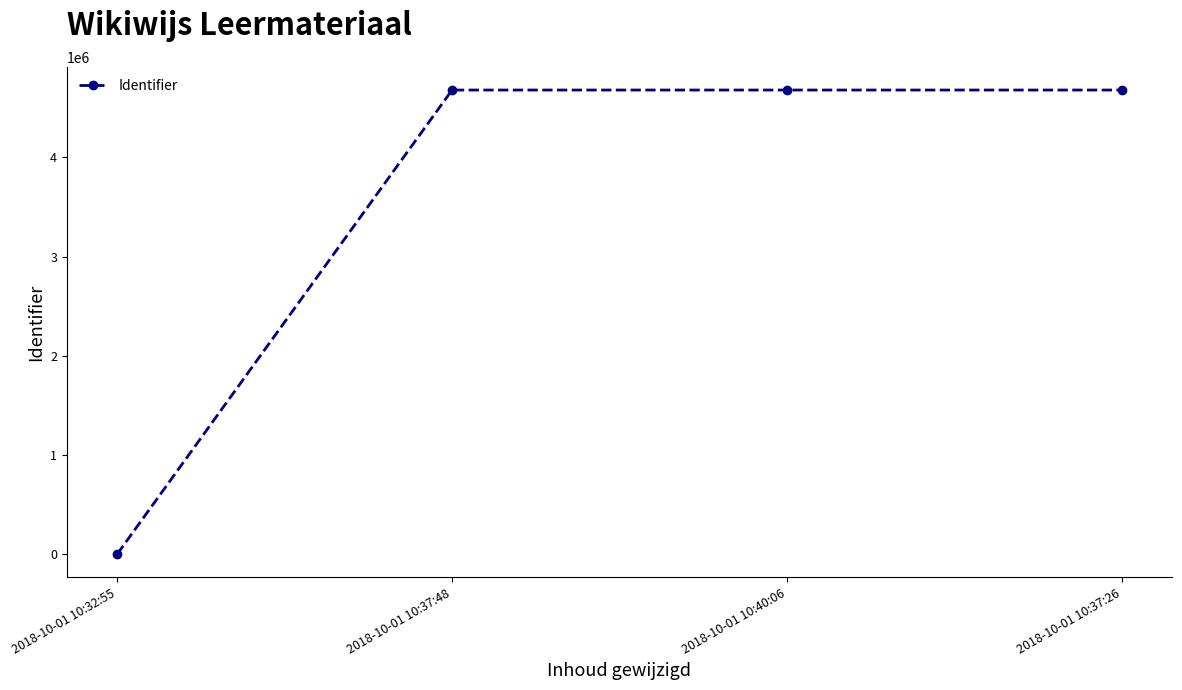

What is the label of the 1st point from the right?

2018-10-01 10:37:26